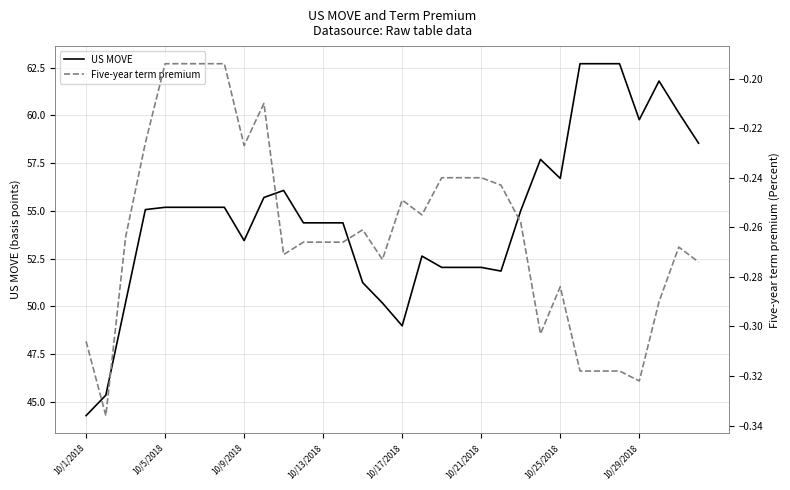

List the series in order of their peak value, lowest first.

Five-year term premium, US MOVE